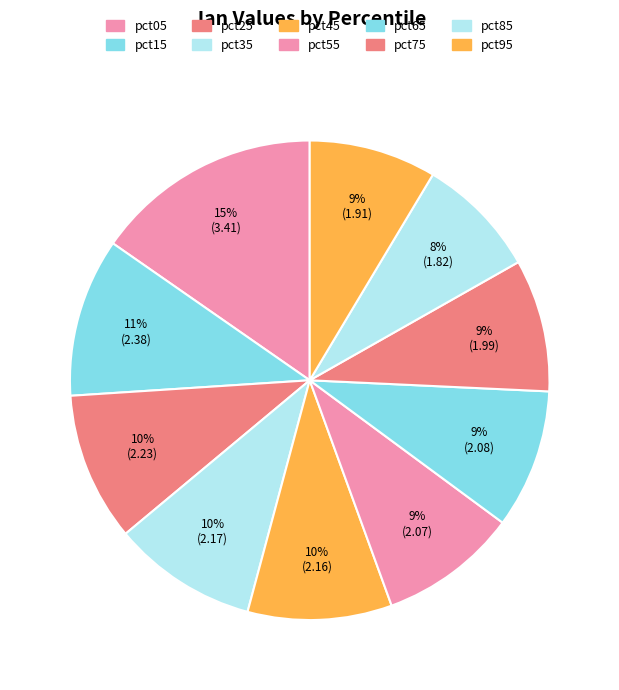

Rank the categories by value from highest to lowest.

pct05, pct15, pct25, pct35, pct45, pct65, pct55, pct75, pct95, pct85